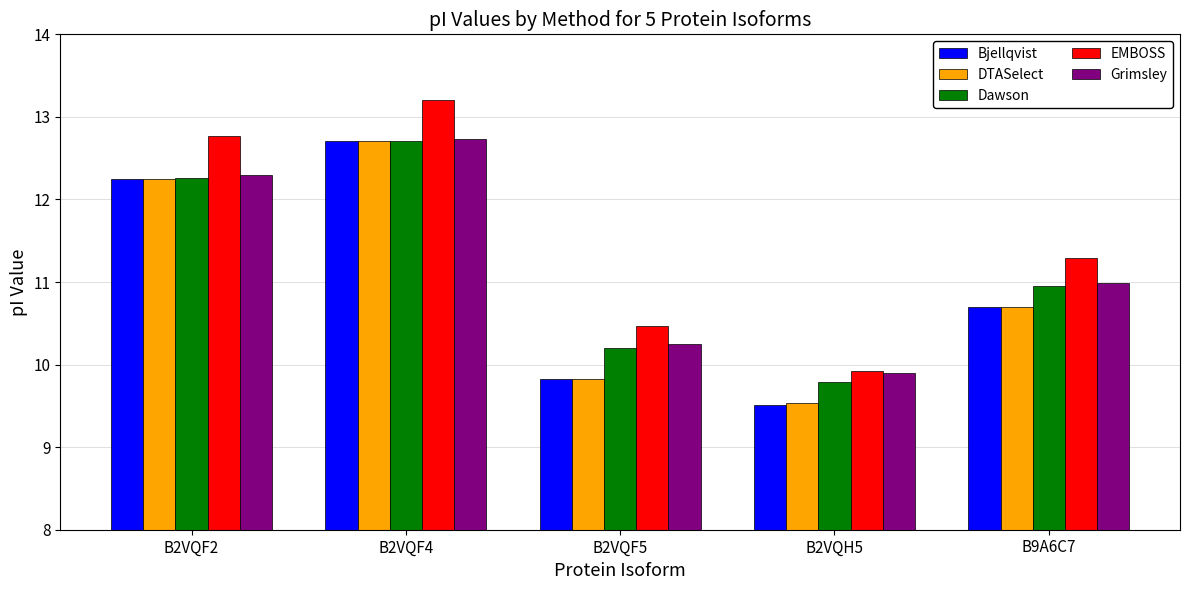

Which label corresponds to the smallest value in the chart?

B2VQH5